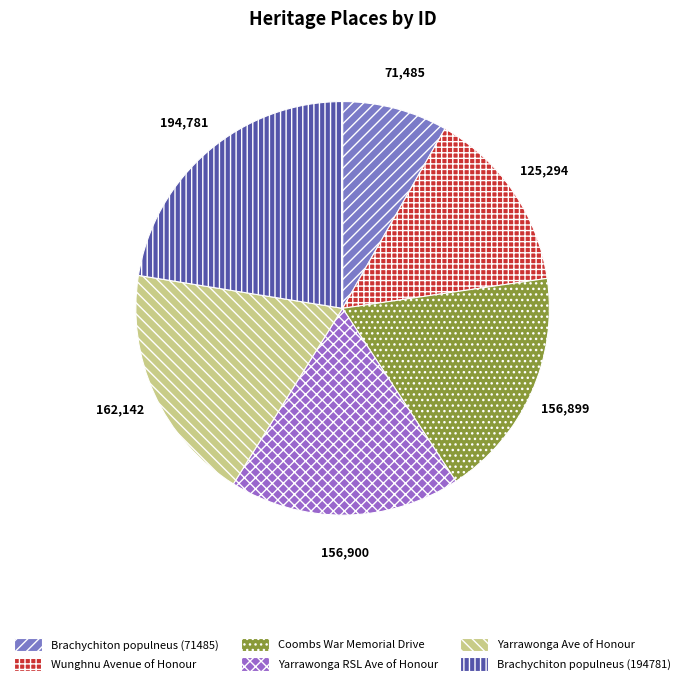

Count the number of slices in the pie.

6